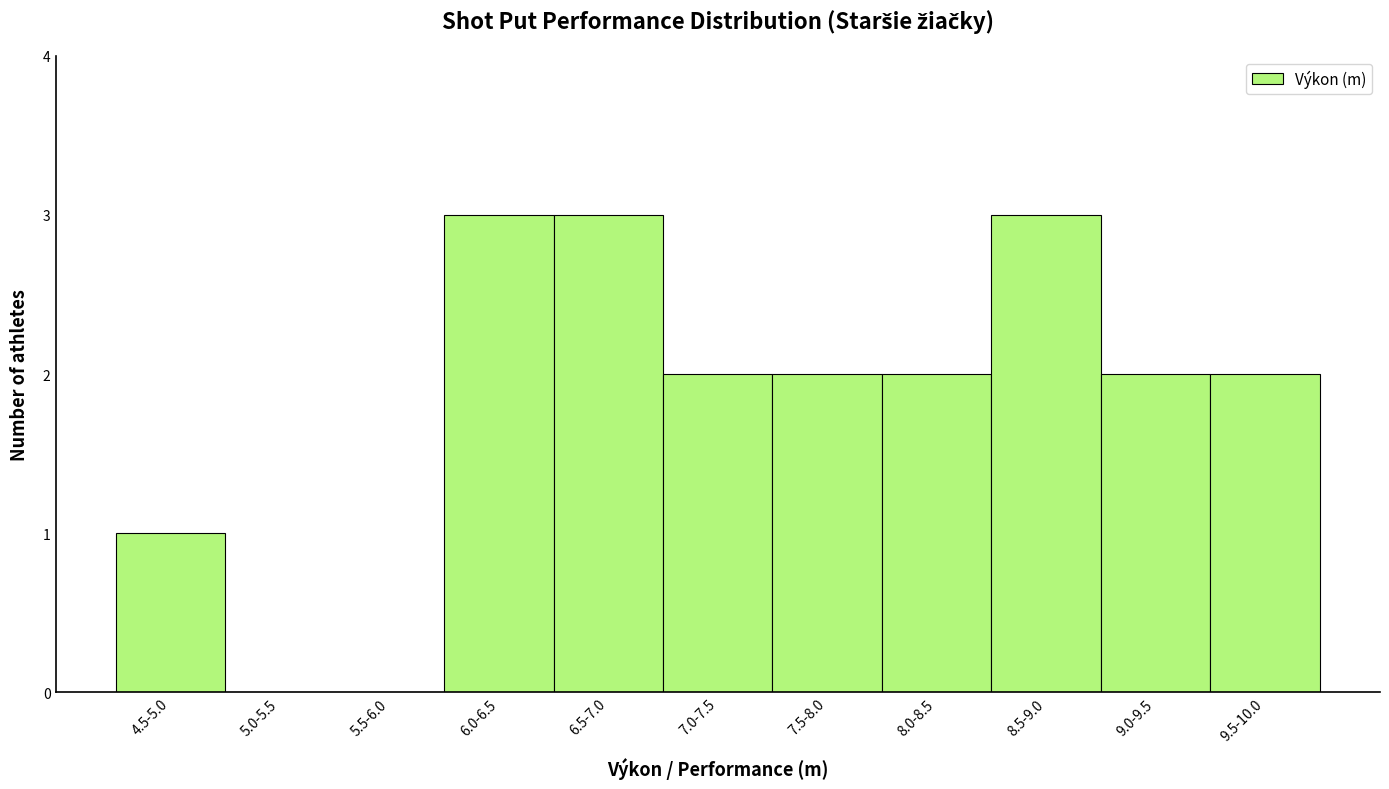

Reading left to right, what are all the values shown in this chart?

4.5-5.0=1	5.0-5.5=0	5.5-6.0=0	6.0-6.5=3	6.5-7.0=3	7.0-7.5=2	7.5-8.0=2	8.0-8.5=2	8.5-9.0=3	9.0-9.5=2	9.5-10.0=2